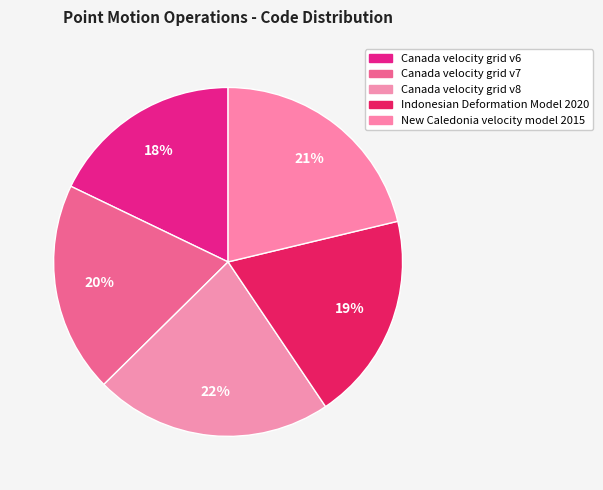

Is there any slice that represents more than half of the pie?

No